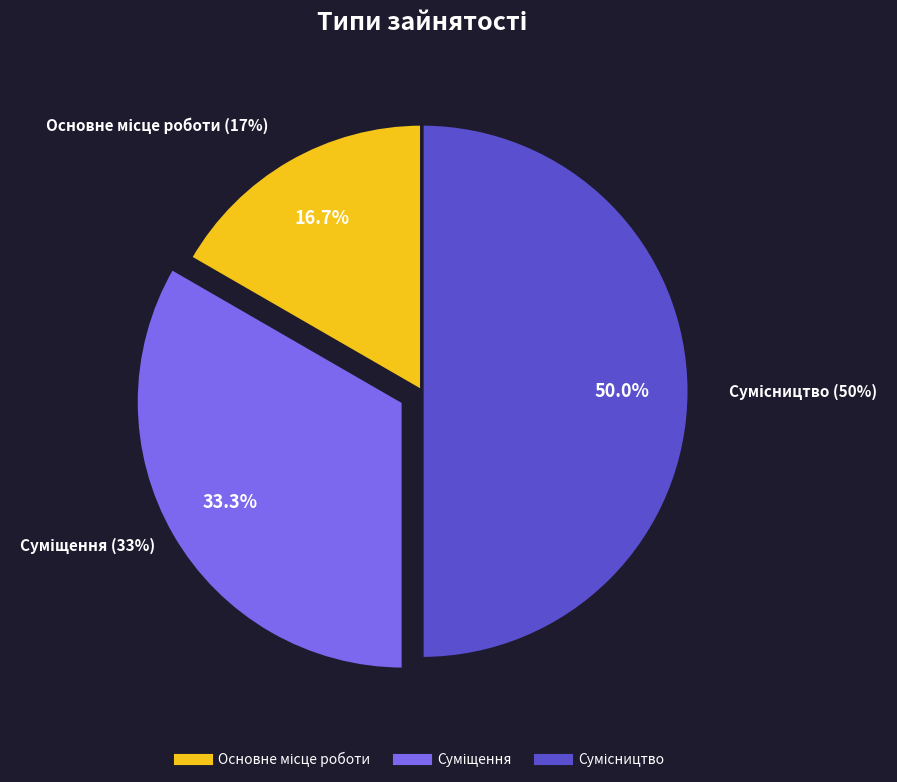

To the nearest percent, what portion does Суміщення represent?

33%